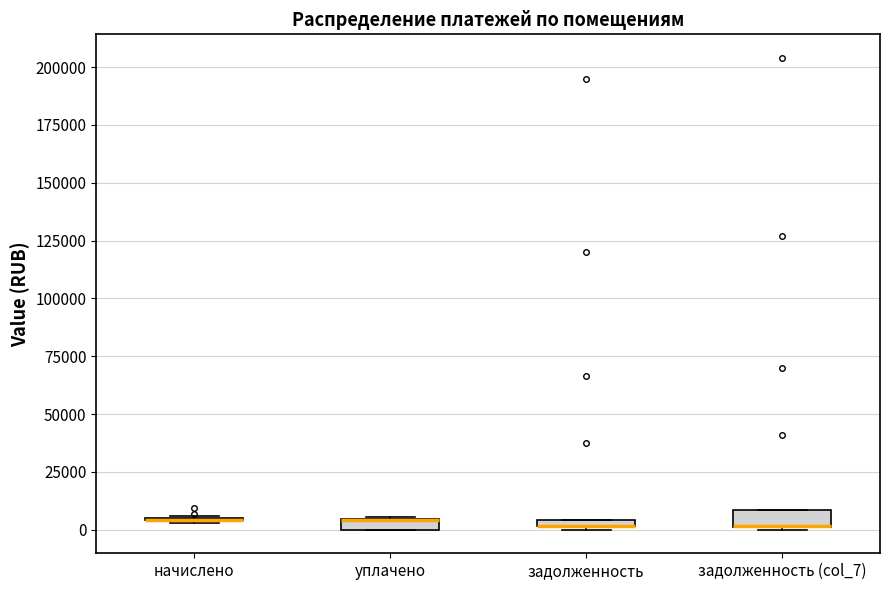

Where is the upper edge of the box for задолженность (col_7) on the y-axis? The values are not printed on the chart, so give them approximately, as read against the axis.

10000